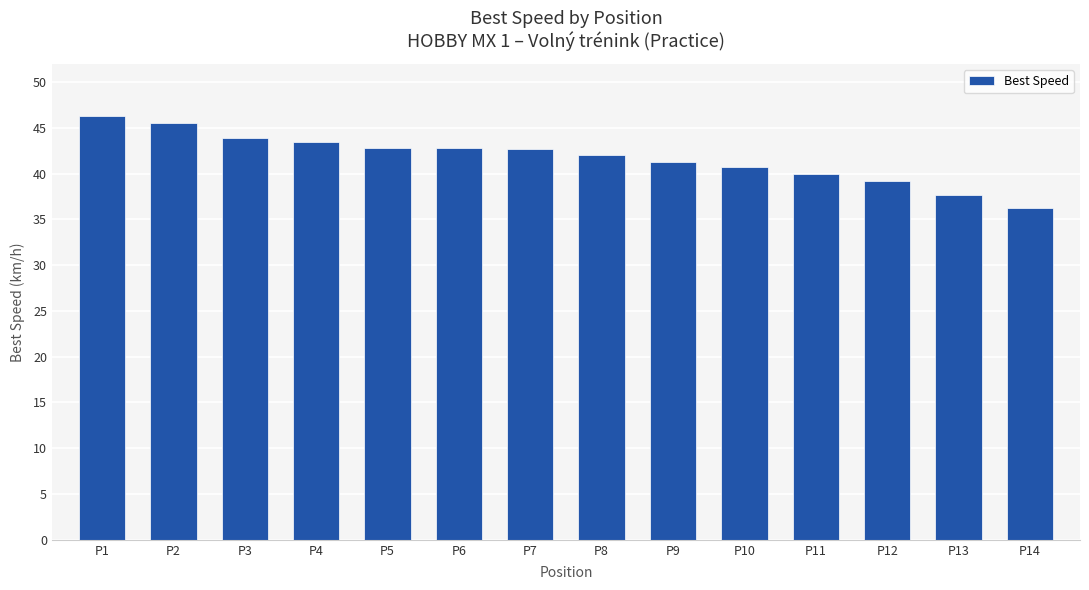

What is the minimum value shown in the chart?

36.2